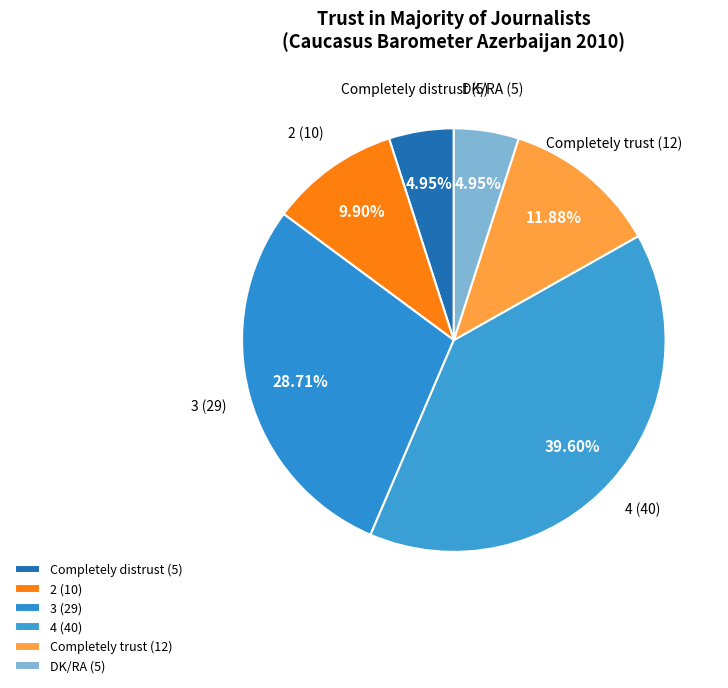

To the nearest percent, what portion does Completely distrust represent?

5%